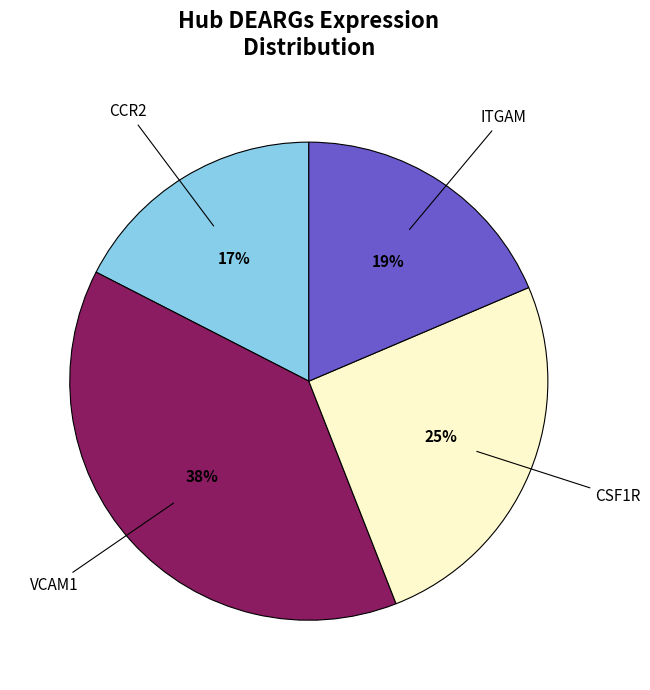

Is there any slice that represents more than half of the pie?

No